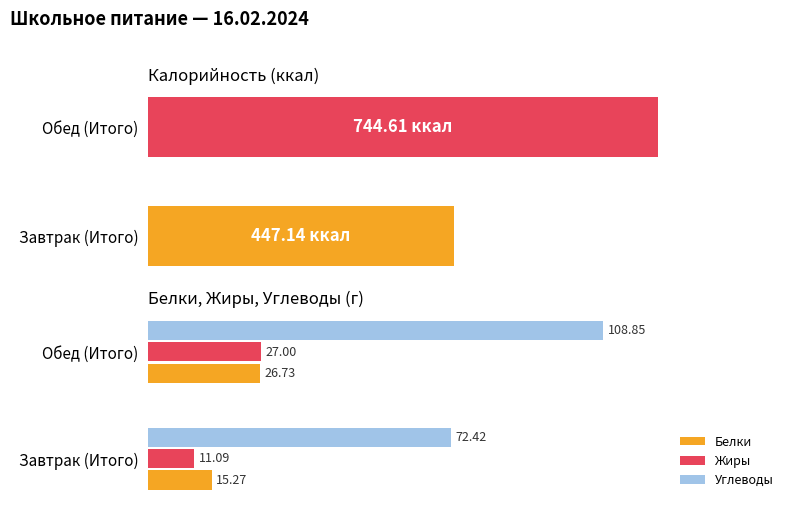

List the series in order of their peak value, highest first.

Калорийность, Углеводы, Жиры, Белки